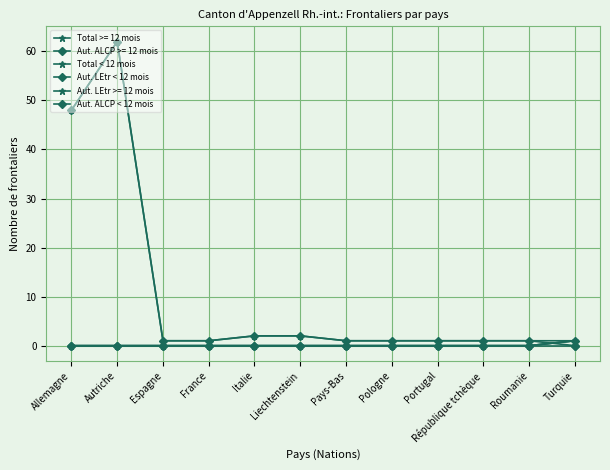

What position from the right is Pologne?

5